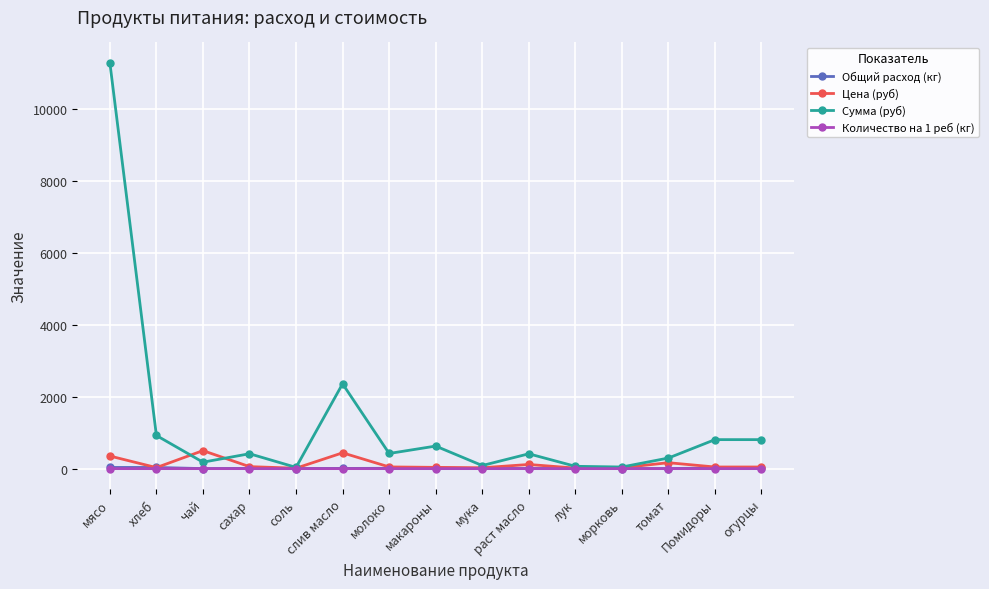

True or false: Сумма (руб) has a value of 1330.0 at огурцы.

False